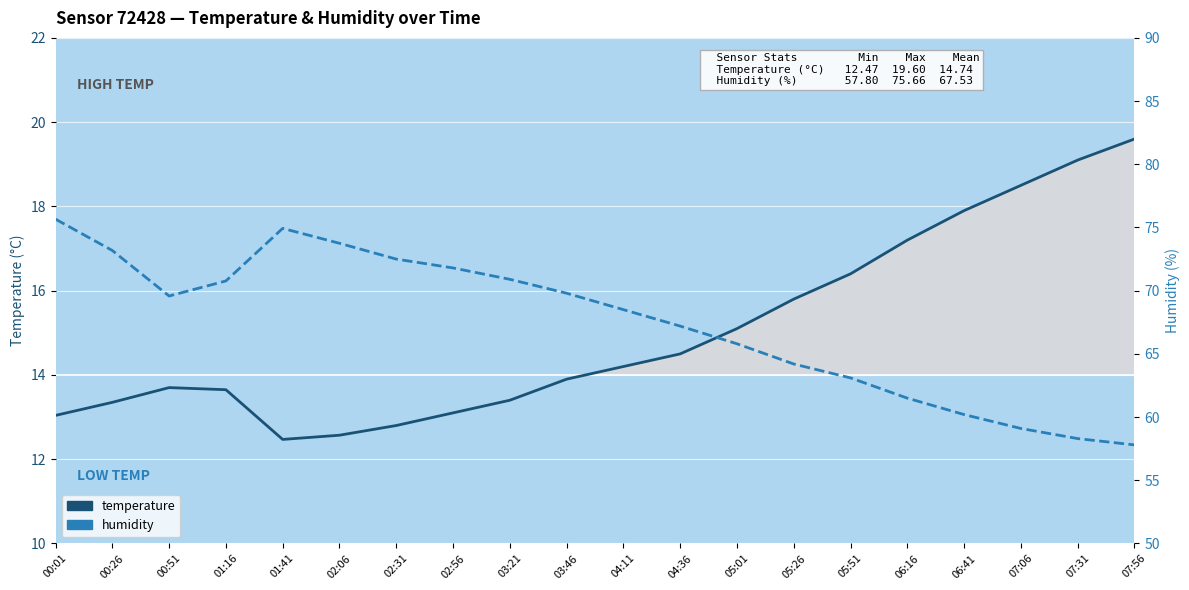

The temperature series shows 13.1 at 02:56. True or false?

True